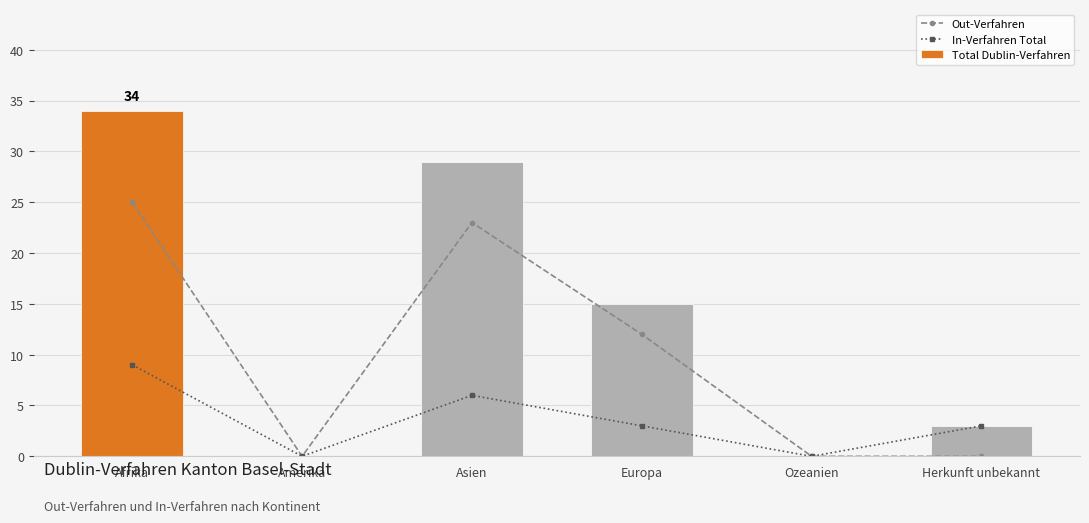

Is the value of In-Verfahren Total at Asien greater than the value of Total Dublin-Verfahren at Afrika?

No